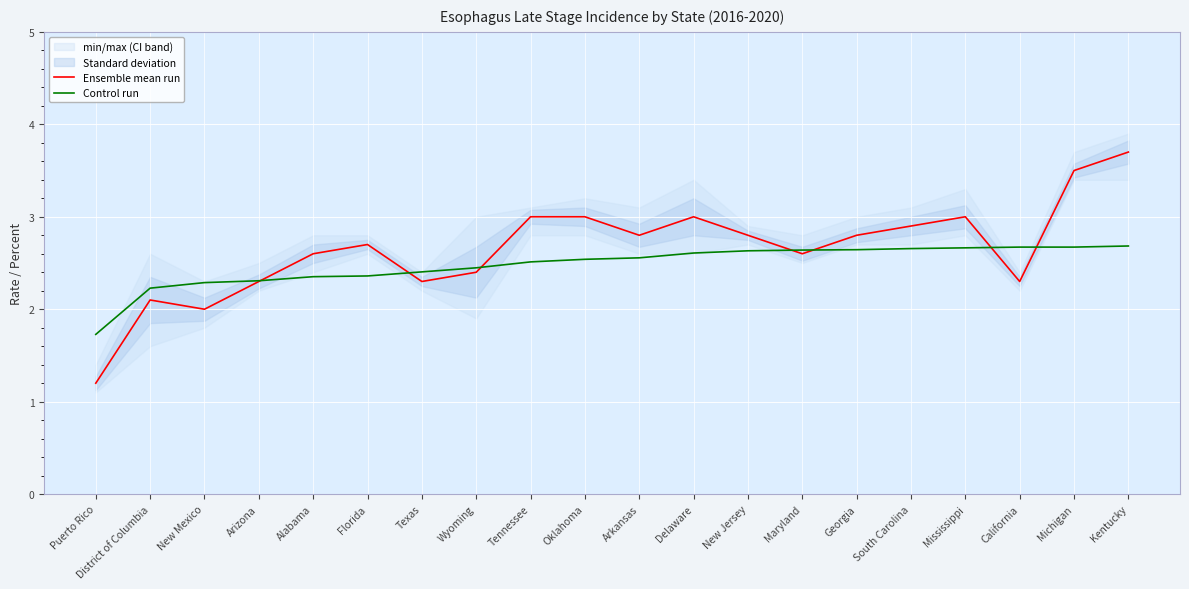

Reading right to left, transcribe all the data shown in this chart.

Ensemble mean run: 3.7	3.5	2.3	3.0	2.9	2.8	2.6	2.8	3.0	2.8	3.0	3.0	2.4	2.3	2.7	2.6	2.3	2.0	2.1	1.2
Control run: 2.7	2.7	2.7	2.7	2.7	2.6	2.6	2.6	2.6	2.6	2.5	2.5	2.4	2.4	2.4	2.4	2.3	2.3	2.2	1.7